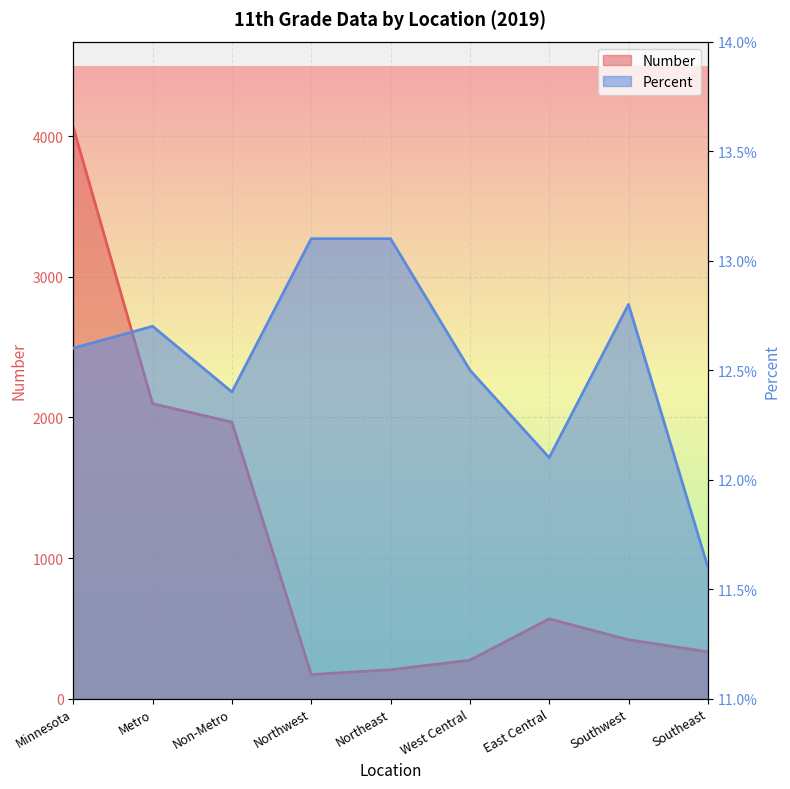

Which series has the largest total across all categories?

Number